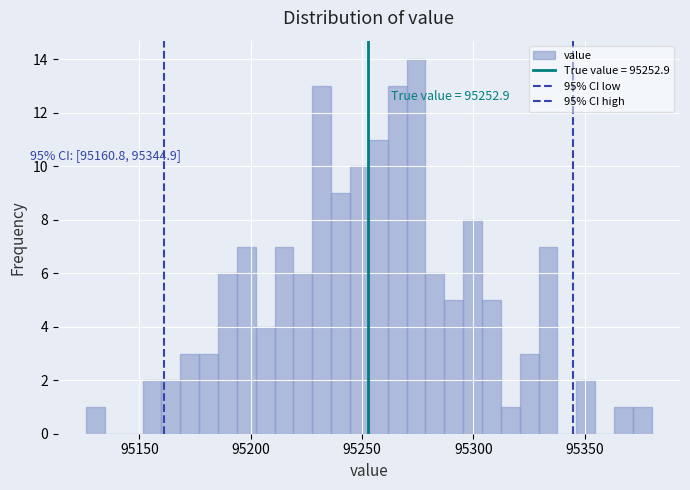

Read against the x-axis, roughly where is the centre of the tallest bar?

95275